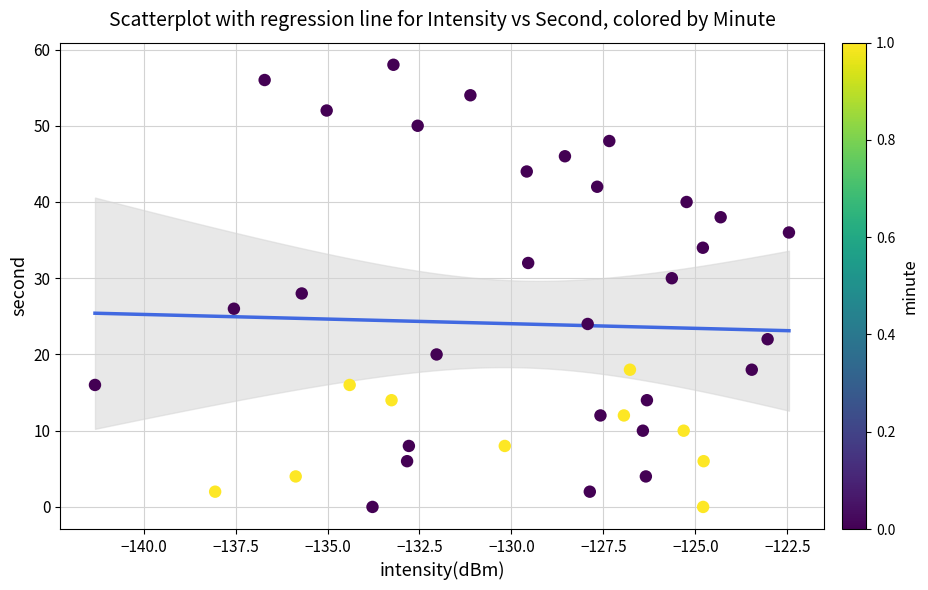

What is the range of Y values (max minus min)?

58